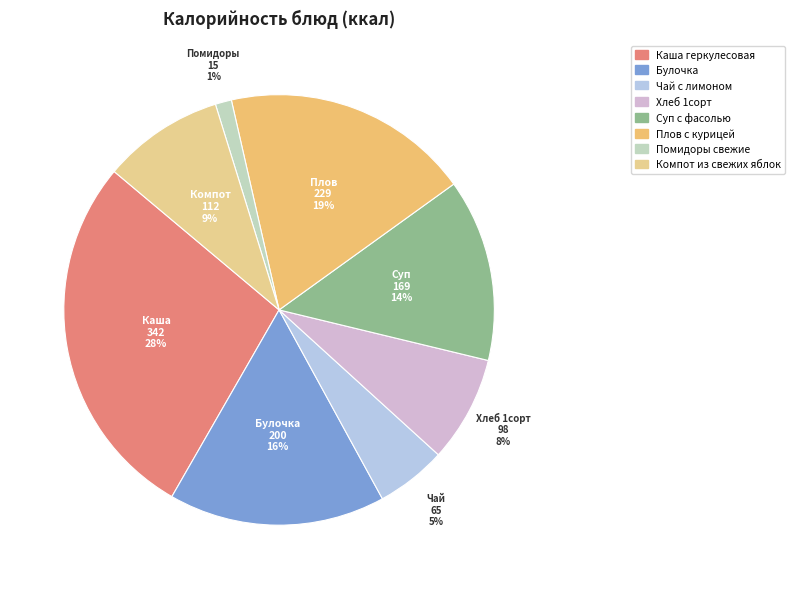

Does Компот из свежих яблок account for over 50% of the chart?

No